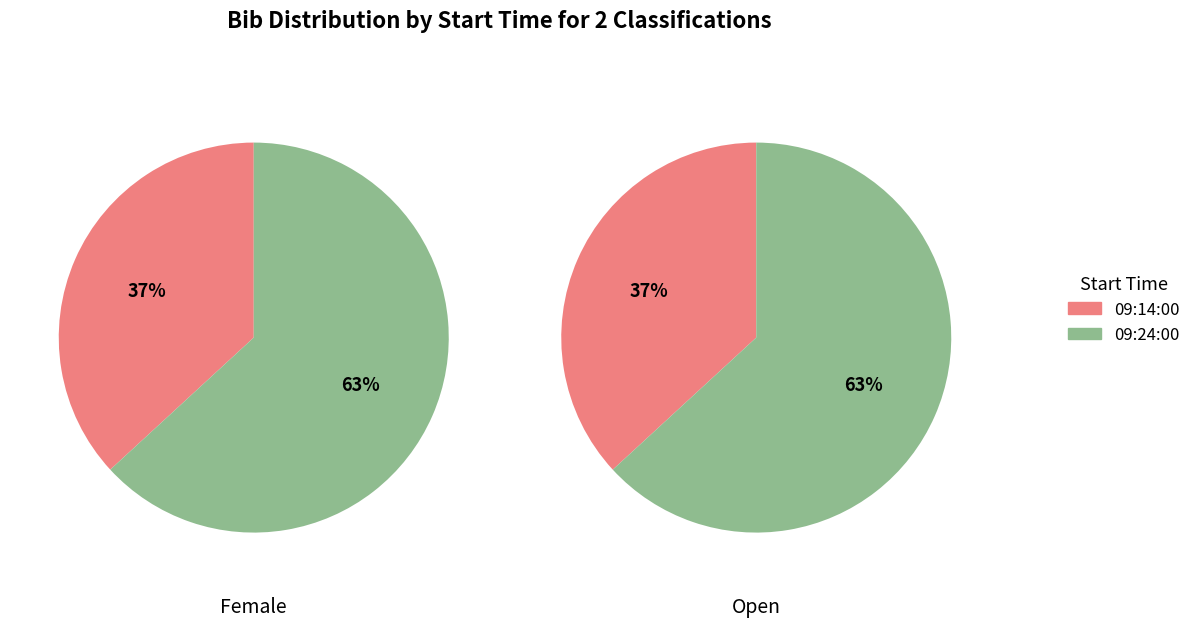

Rank the series by their maximum value, from lowest to highest.

Female, Open